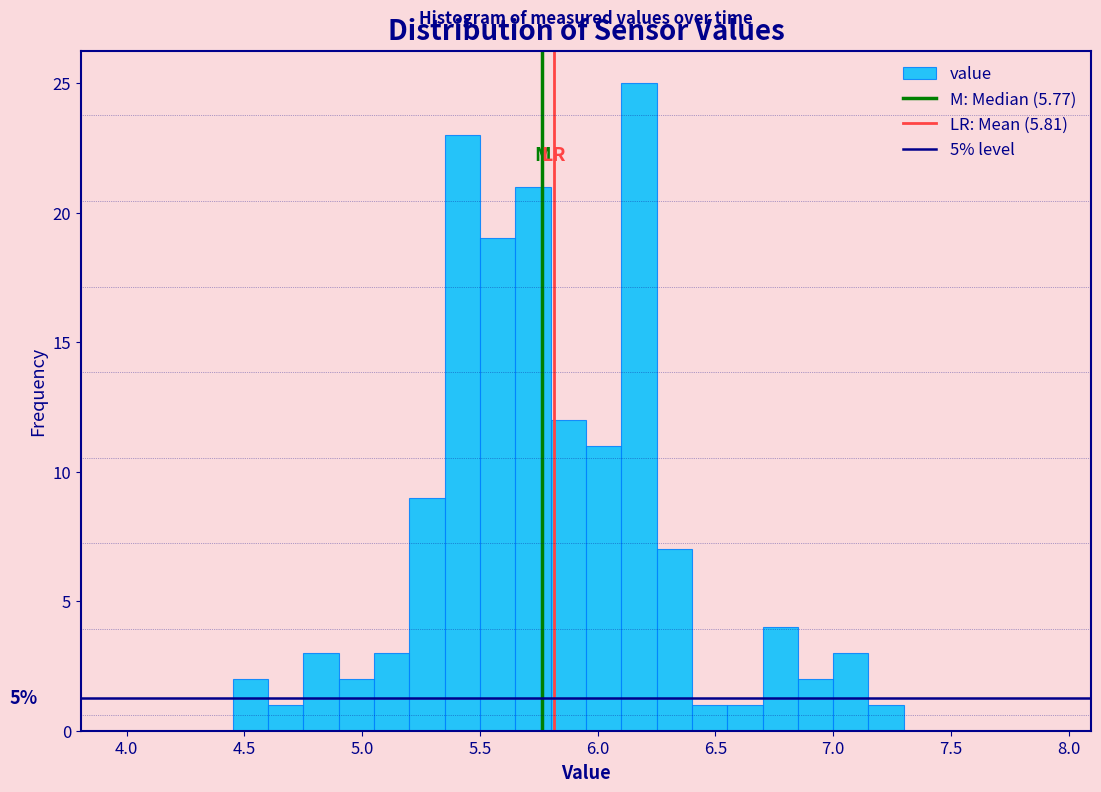

Read against the x-axis, roughly where is the centre of the tallest bar?

6.20